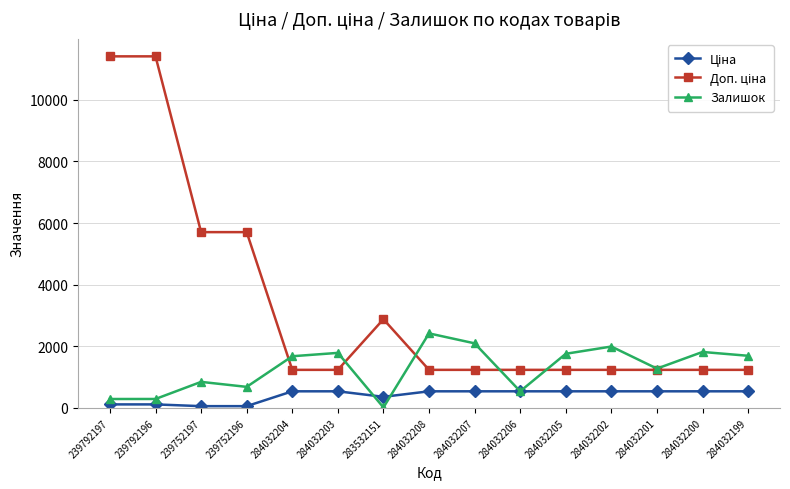

Which series changed the most between 284032204 and 284032208?

Залишок